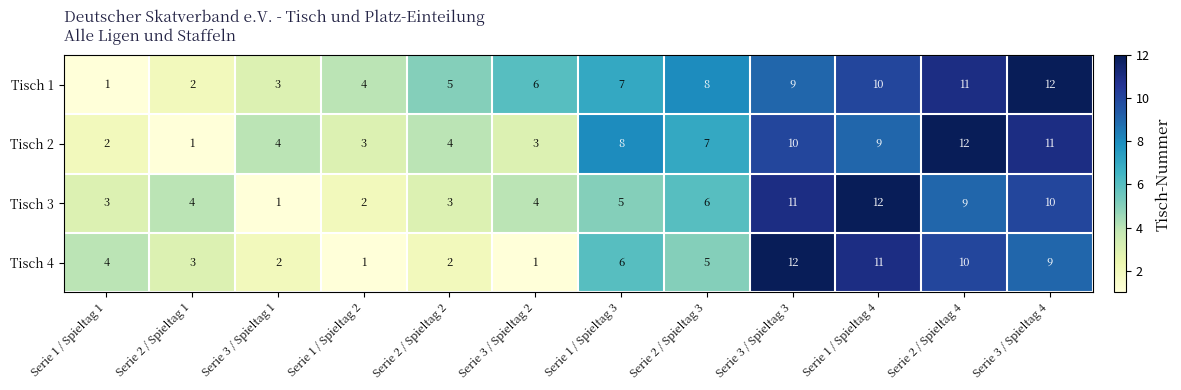

At how many categories does at least one series exceed 1?

12